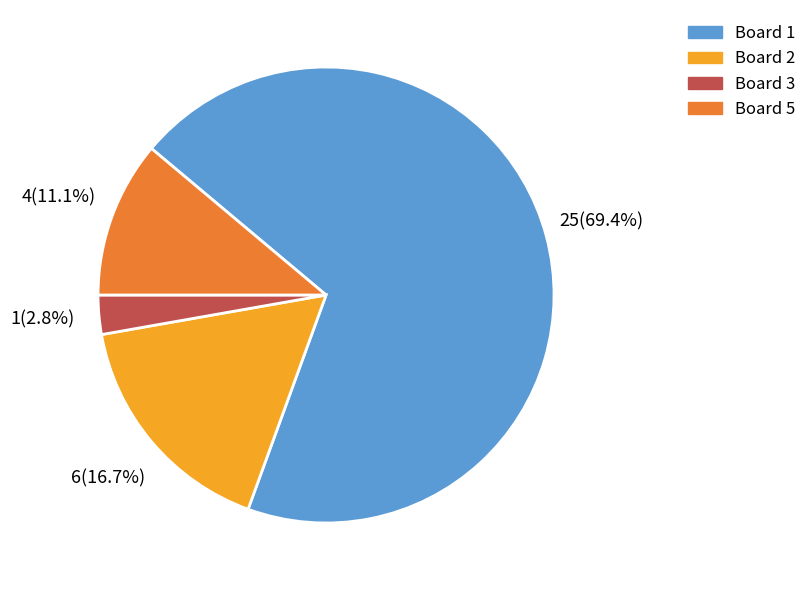

How many slices are in this pie chart?

4